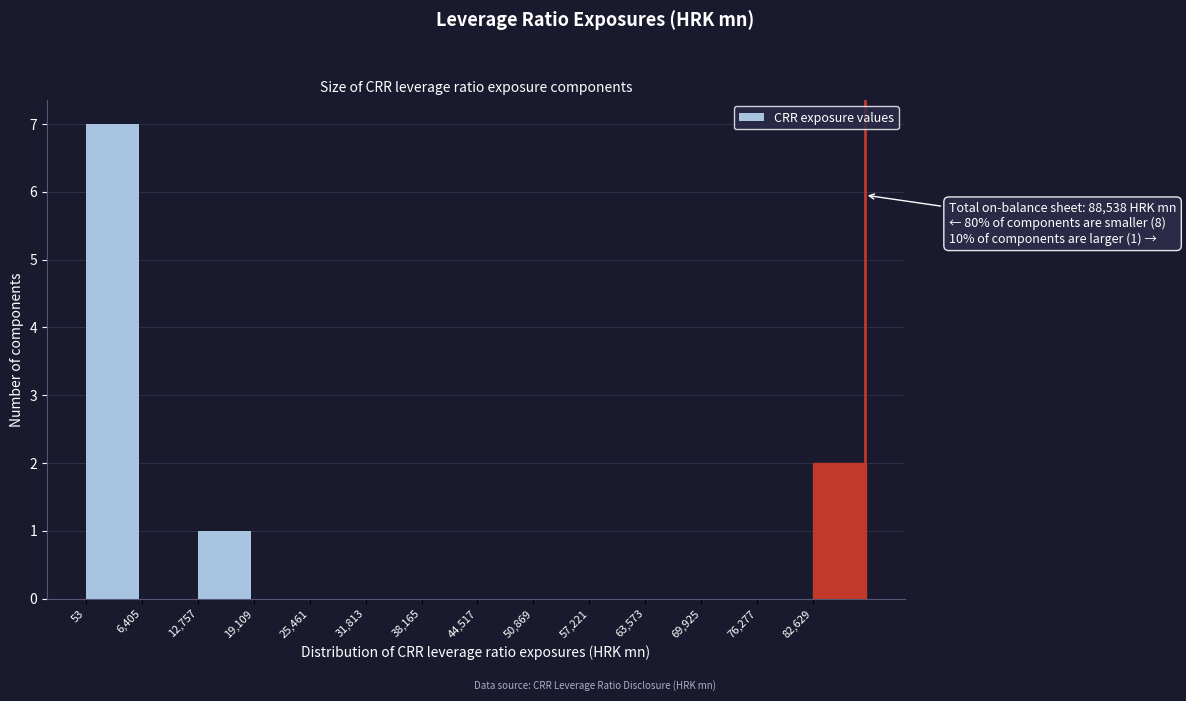

Over which range of the x-axis is the bar tallest?

0 to 6000